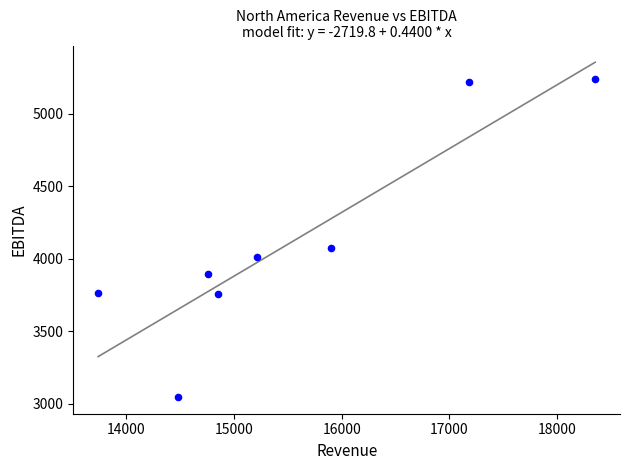

What is the range of X values (max minus min)?

4613